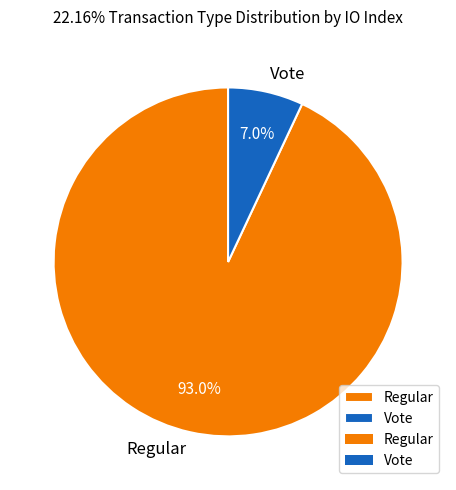

The Regular slice represents 99% of the pie. True or false?

False